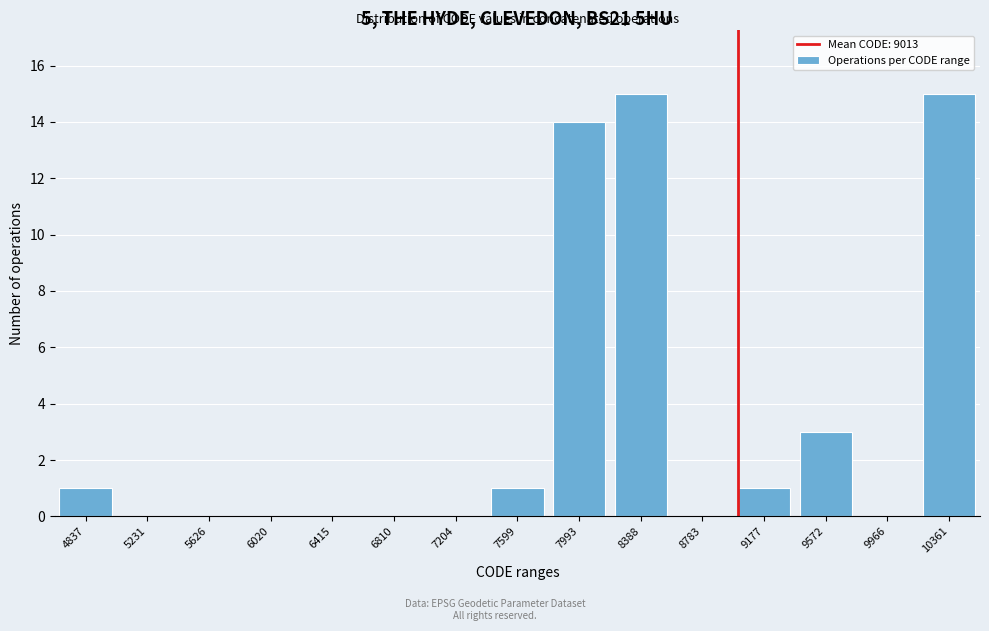

Reading left to right, list all the values displayed in this chart.

4837=1	5231=0	5626=0	6020=0	6415=0	6810=0	7204=0	7599=1	7993=14	8388=15	8783=0	9177=1	9572=3	9966=0	10361=15